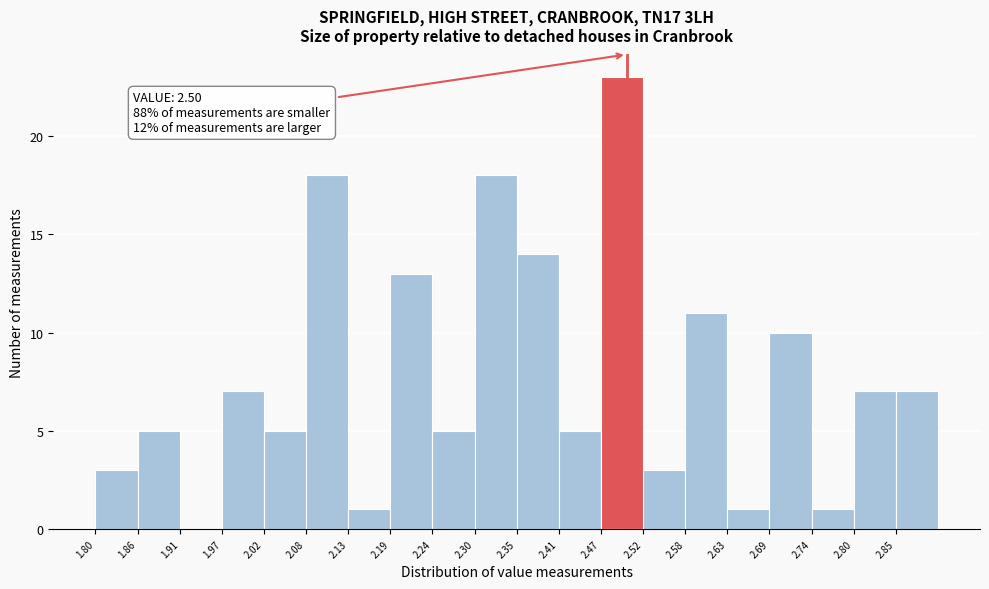

Which range on the x-axis has the tallest bar?

2.47 to 2.52